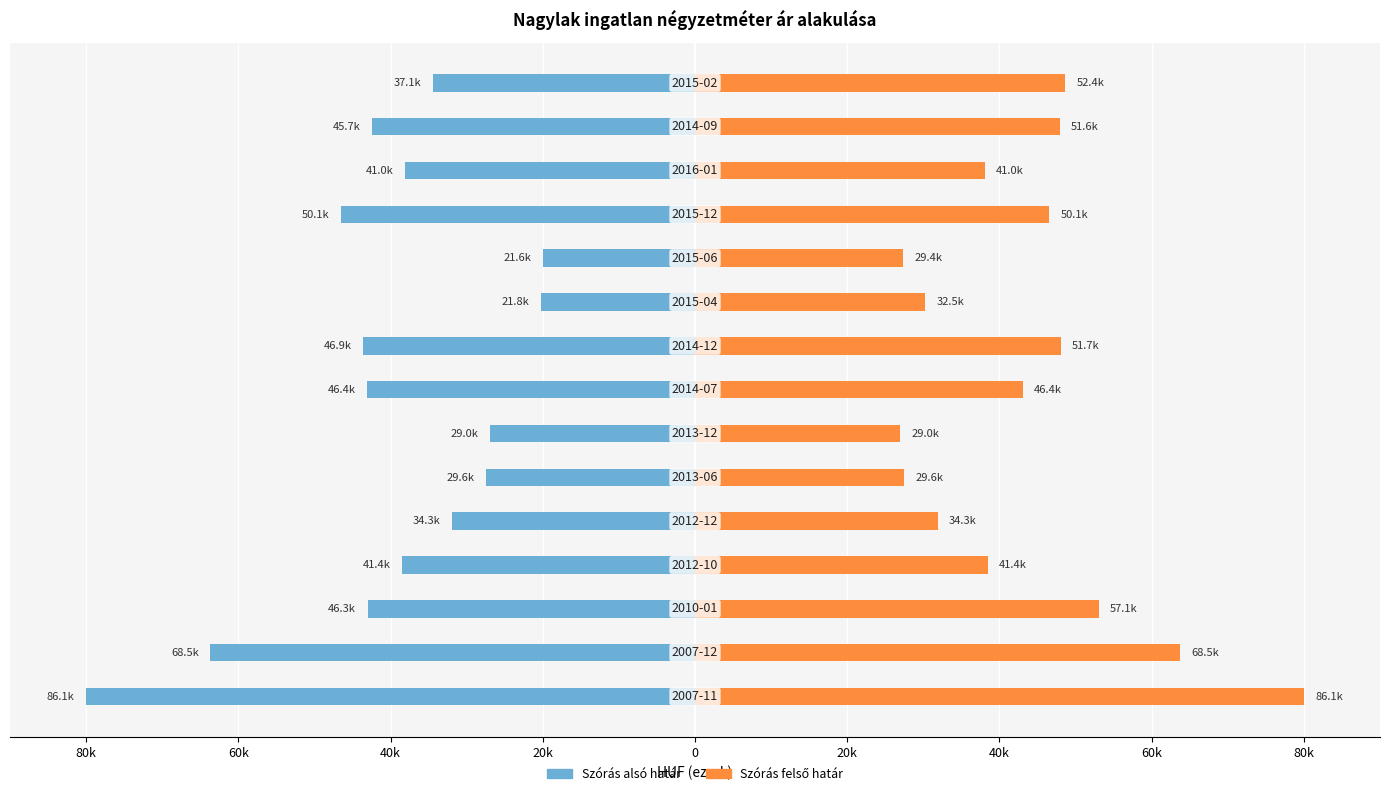

Is it true that Szórás felső határ equals 80.0 at 80k?

True